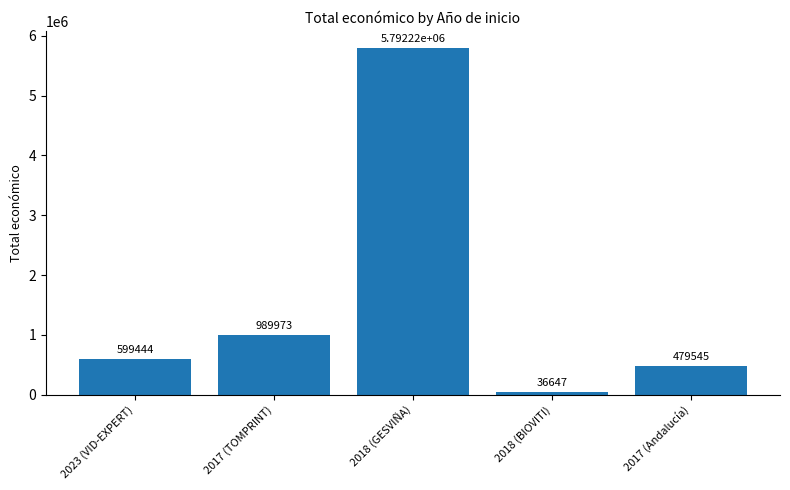

Which category has the highest value across all series?

2018 (GESVIÑA)